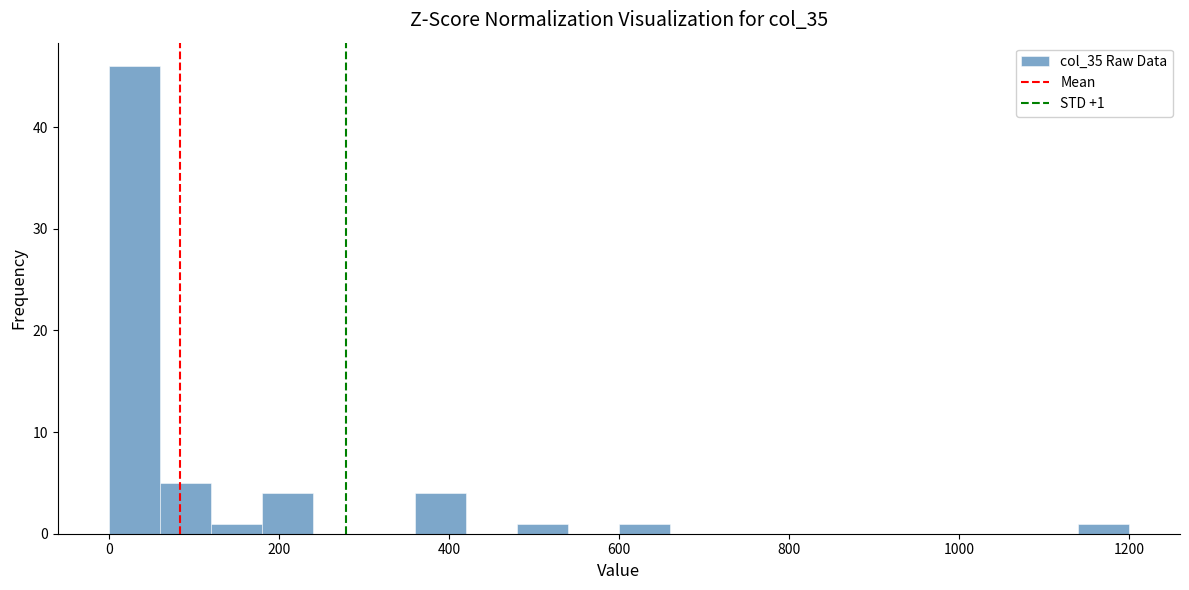

Read against the x-axis, roughly where is the centre of the tallest bar?

40